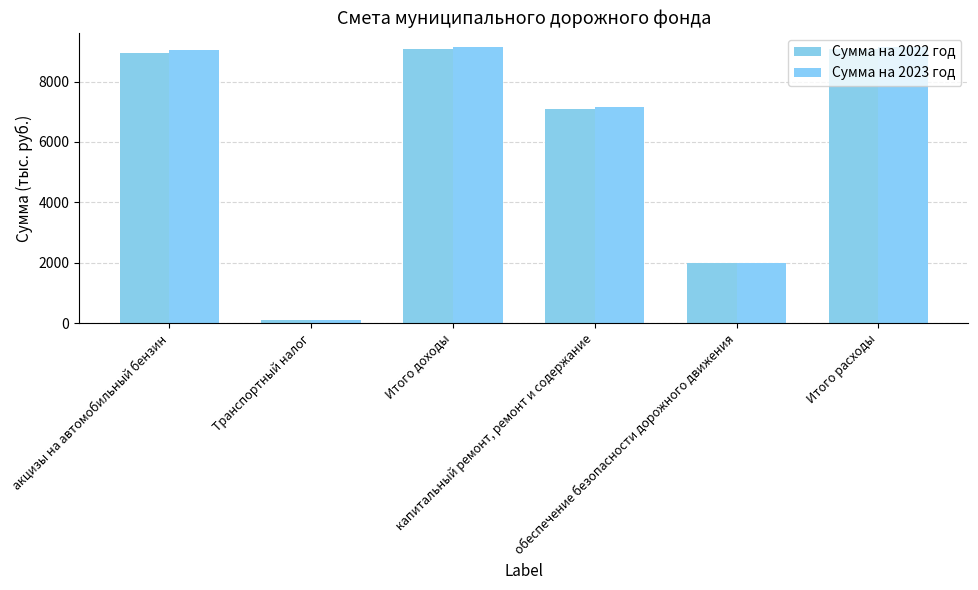

At how many categories does at least one series exceed 1219?

5